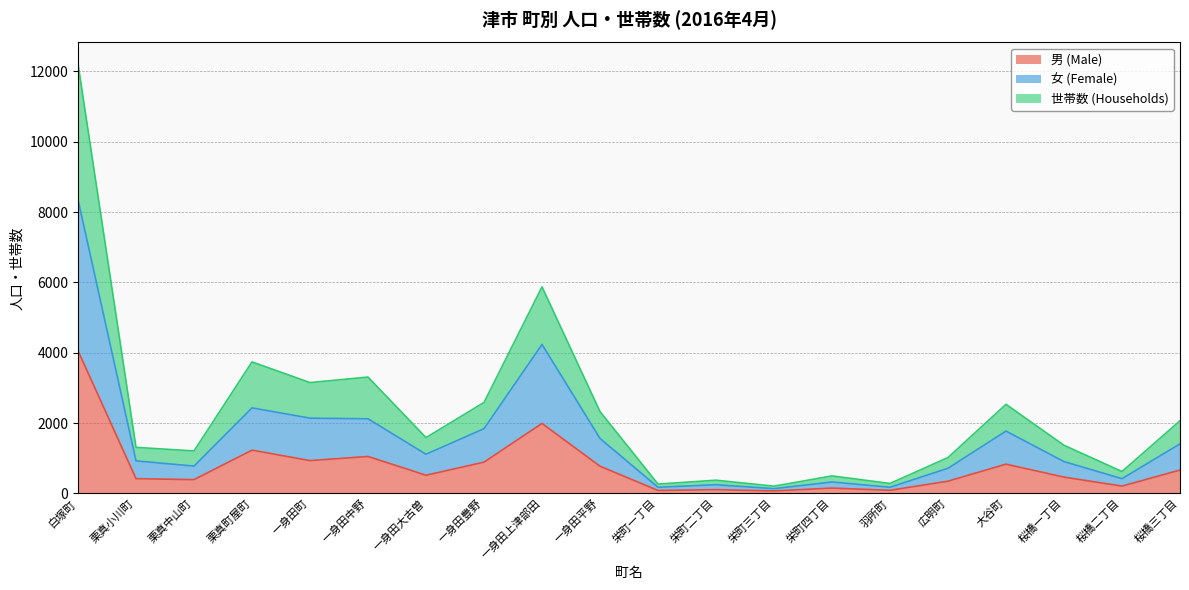

Reading left to right, transcribe all the data shown in this chart.

男 (Male): 4055	417	390	1228	931	1049	515	887	1988	771	82	105	68	150	86	346	830	461	206	662
女 (Female): 8354	923	775	2431	2138	2121	1112	1840	4236	1561	173	245	133	323	173	713	1771	903	417	1407
世帯数 (Households): 12213	1308	1206	3738	3150	3307	1585	2585	5873	2326	263	374	204	495	281	1018	2532	1367	621	2064